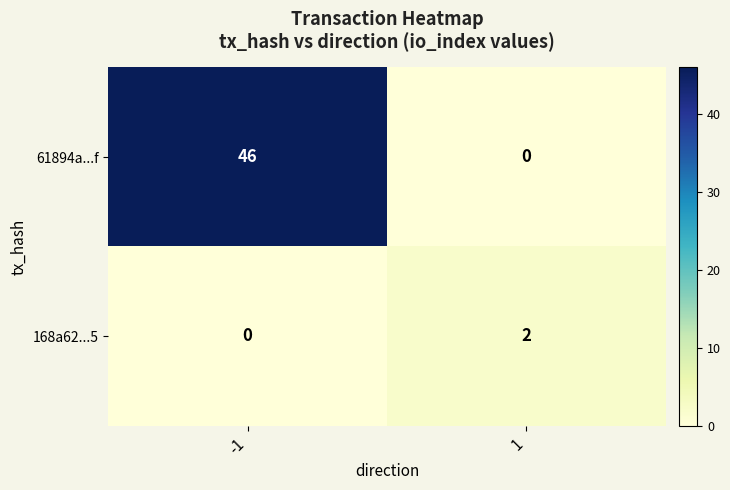

Rank the series by their maximum value, from highest to lowest.

61894a...f, 168a62...5